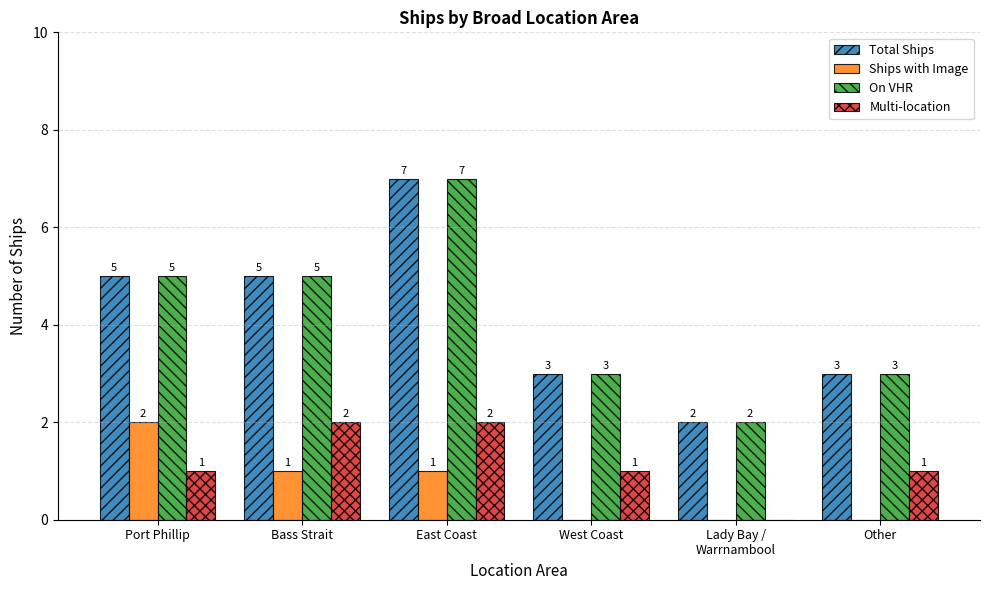

What is the sum of all Ships with Image values?

4